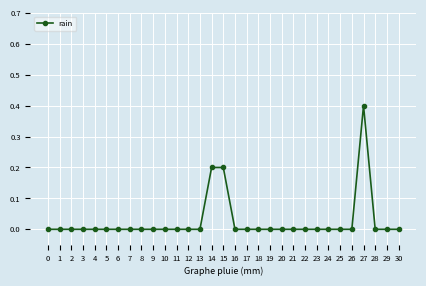

Which has a higher value, 15 or 18?

15